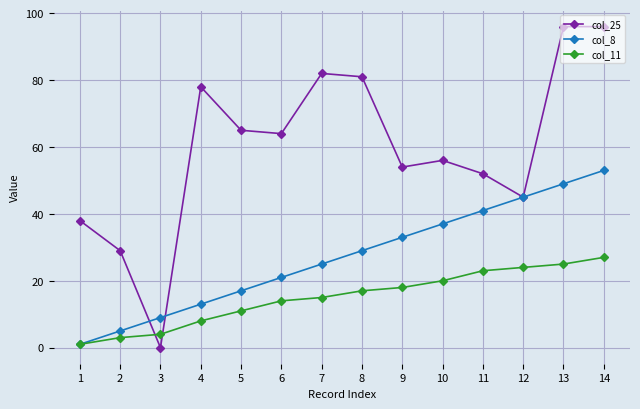

Does the chart display data point markers on the line(s)?

Yes